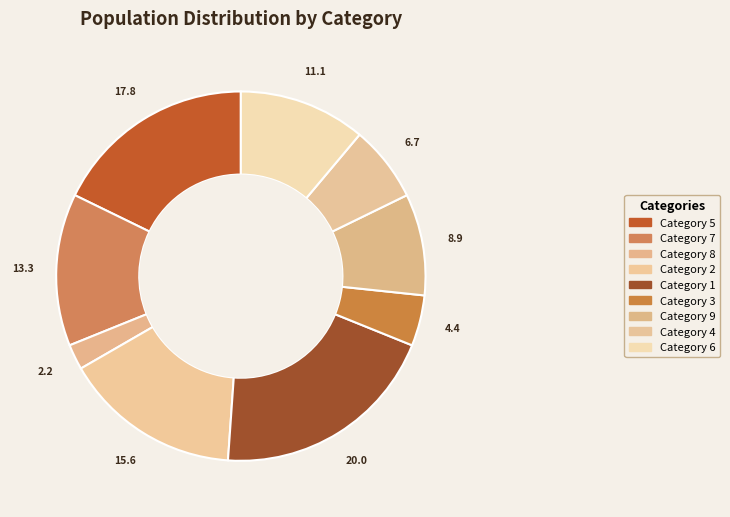

Count the number of slices in the pie.

9